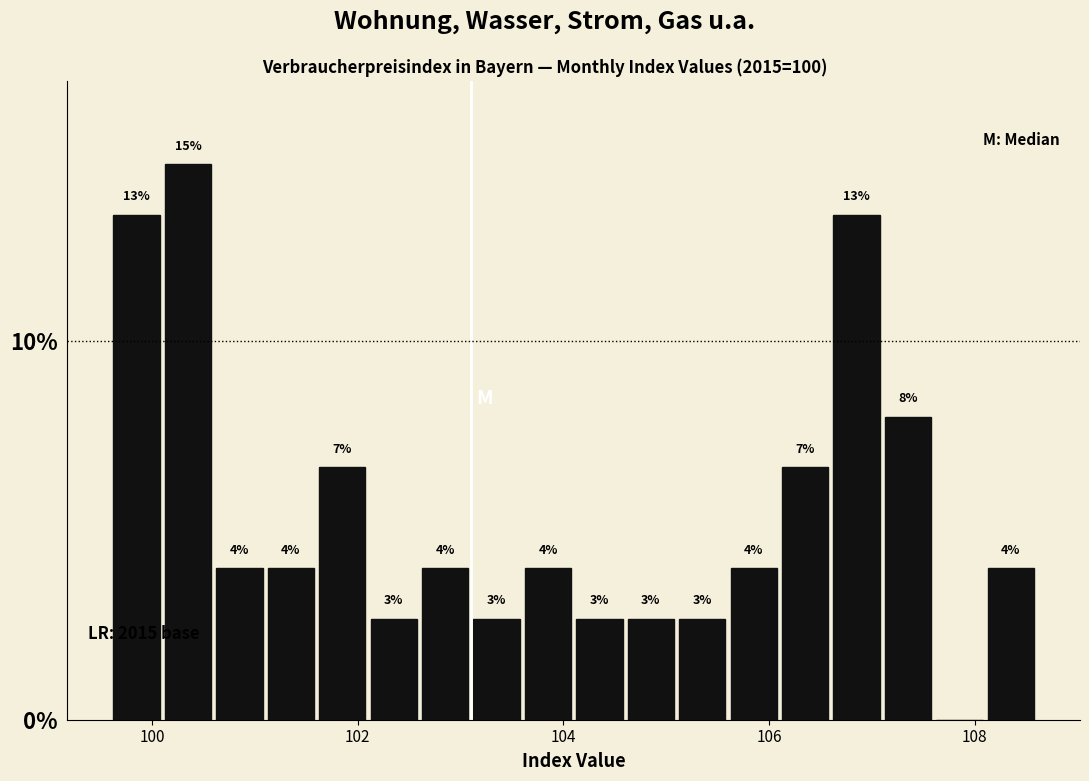

Read against the x-axis, roughly where is the centre of the tallest bar?

100.4